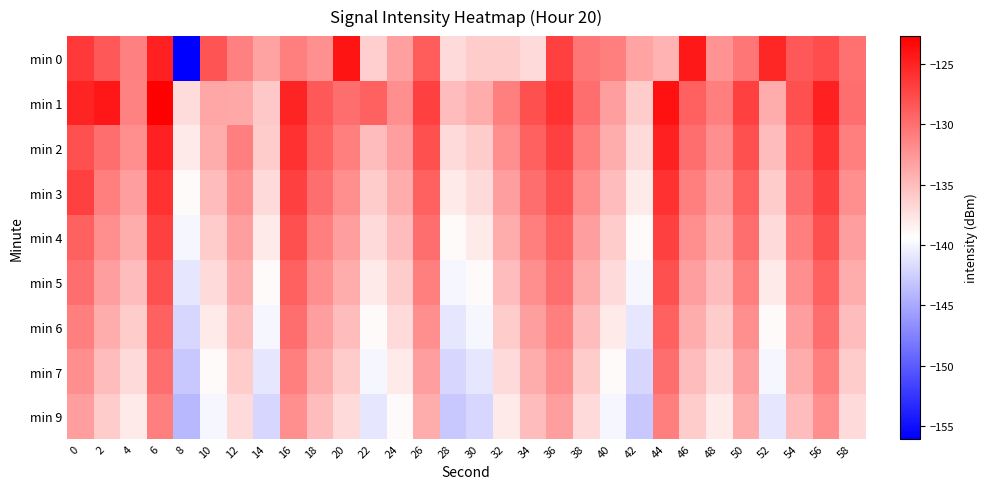

Rank the series by their maximum value, from highest to lowest.

min 1, min 0, min 2, min 3, min 4, min 5, min 6, min 7, min 9